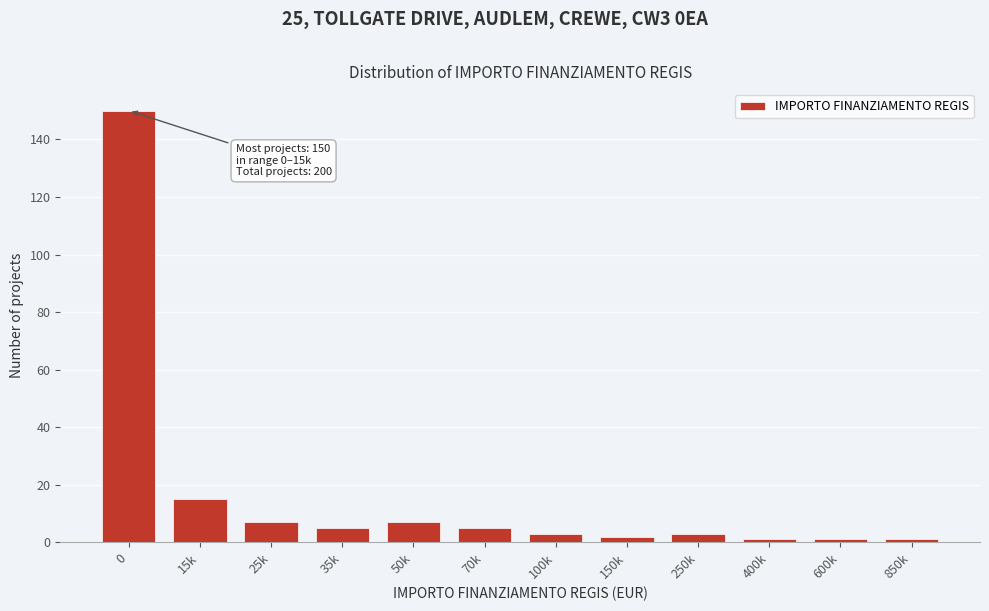

Reading right to left, transcribe all the data shown in this chart.

1	1	1	3	2	3	5	7	5	7	15	150